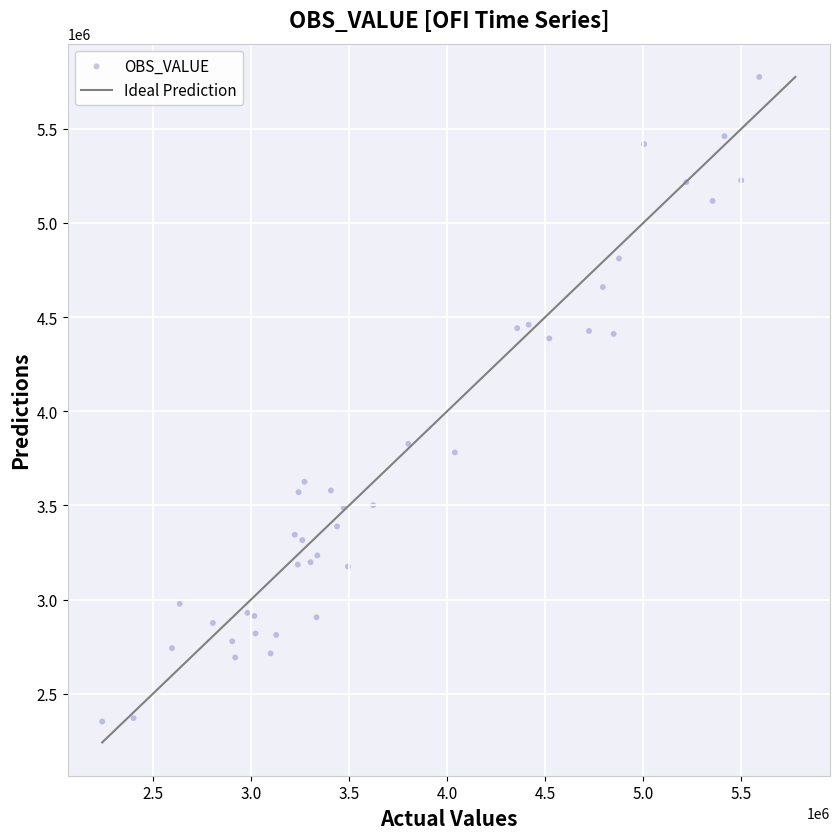

What Y value in the scatter plot is closest to 4063630?

3826832.5